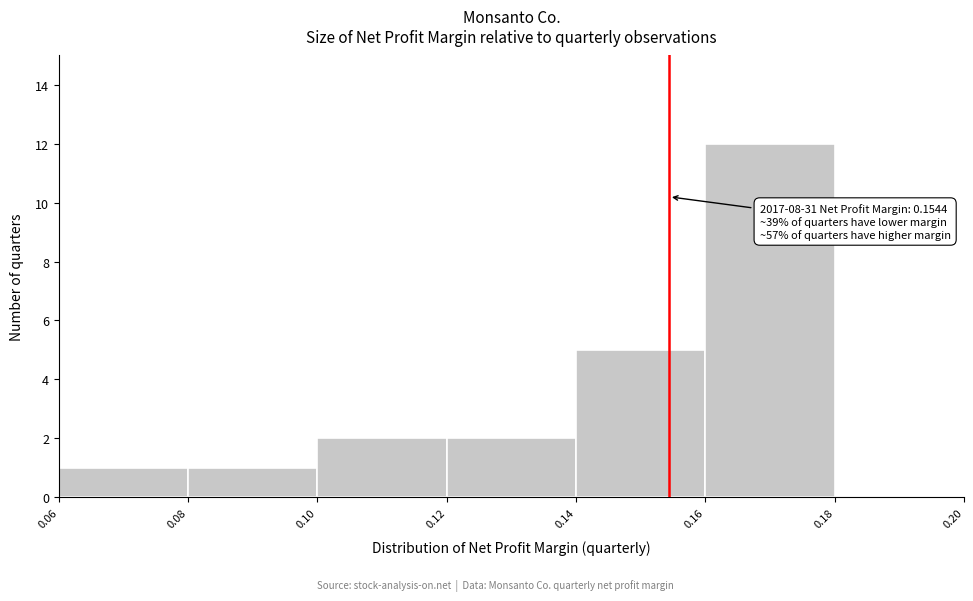

Over which range of the x-axis is the bar tallest?

0.16 to 0.18